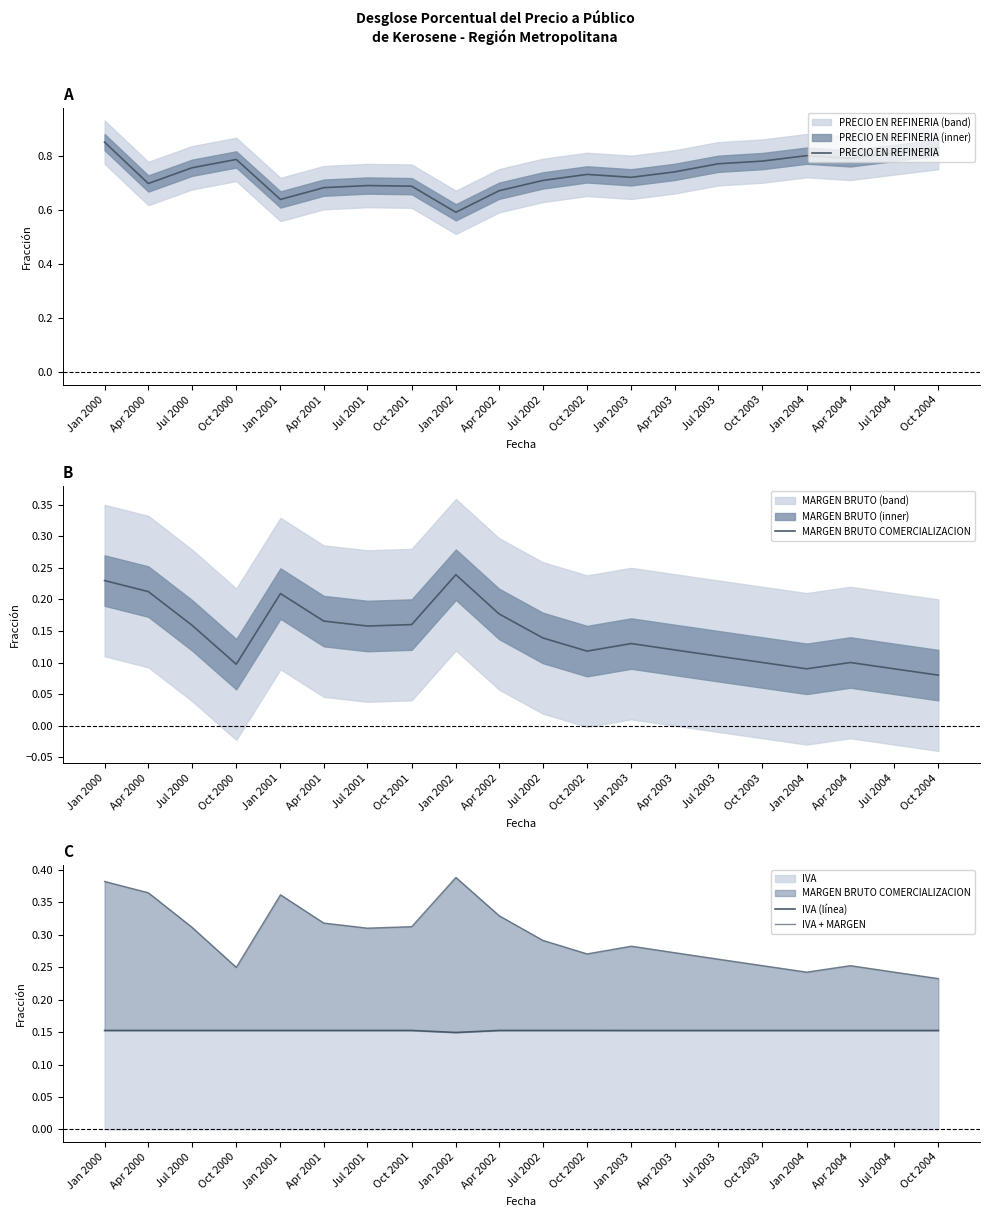

At how many categories does at least one series exceed 0?

20